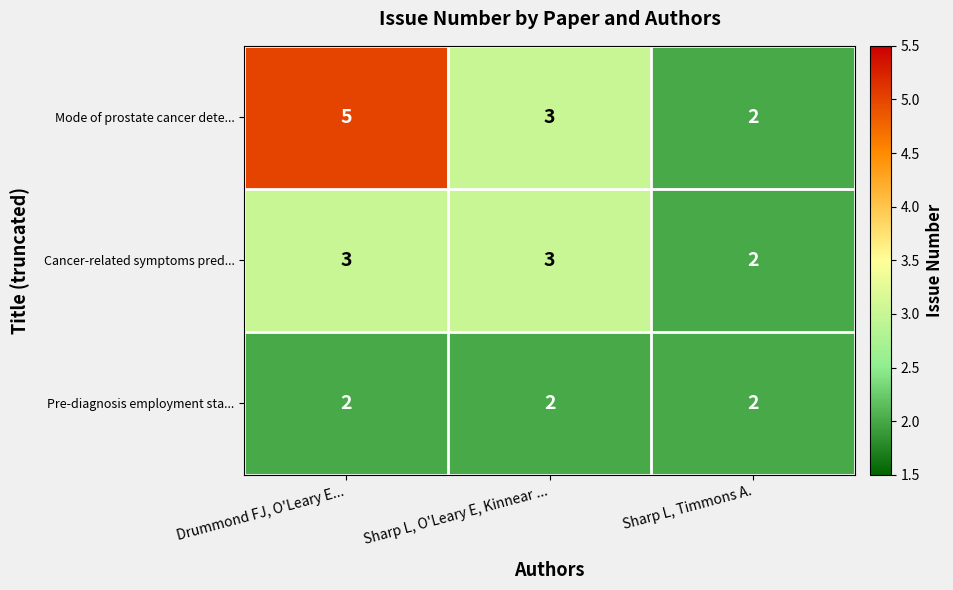

How many Cancer-related symptoms pred... values are between 2 and 3?

3